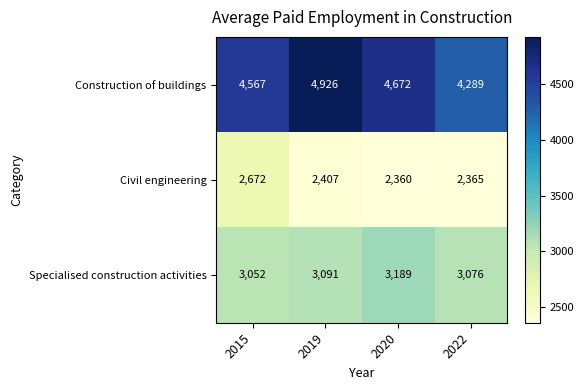

What is the greatest value displayed?

4926